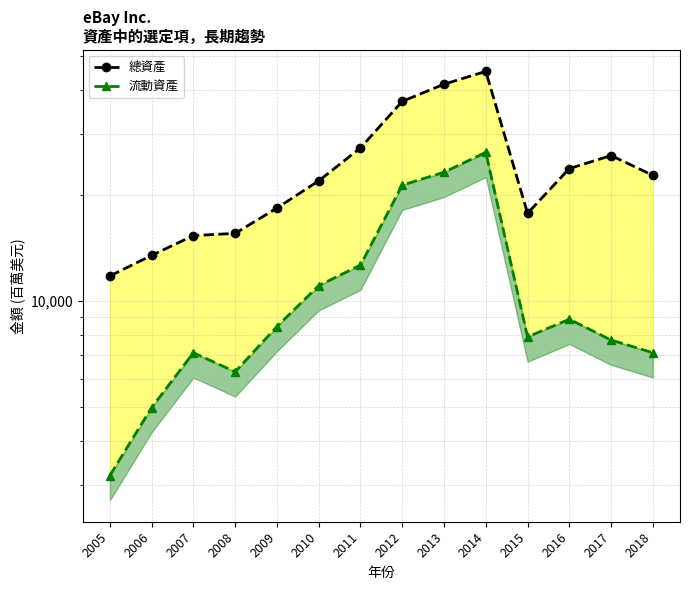

True or false: 流動資產 and 總資產 intersect in this chart.

False